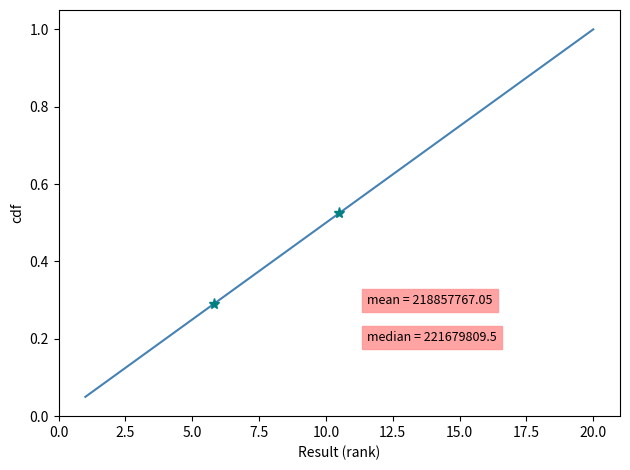

What is the greatest value displayed?

1.0